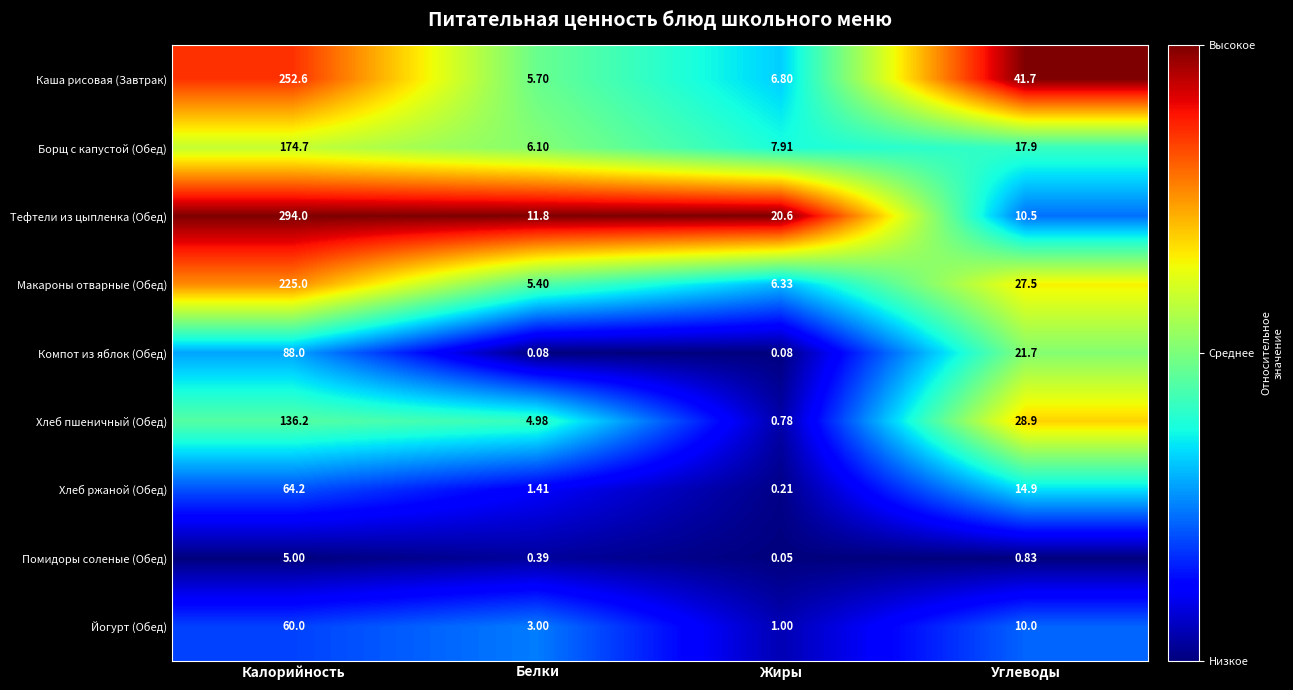

Which category has the lowest value across all series?

Жиры